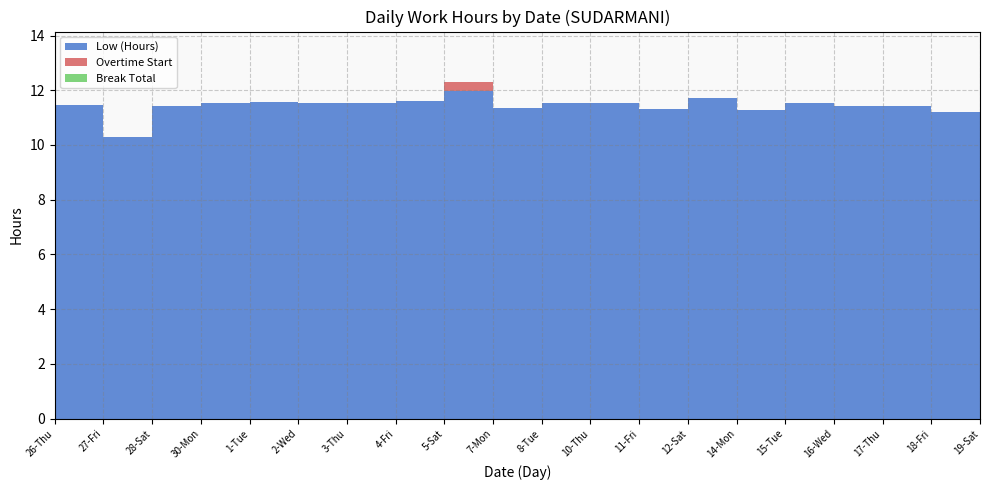

Reading right to left, extract all data points from this chart.

Low (Hours): 11.4	11.2	11.4	11.4	11.6	11.3	11.7	11.3	11.5	11.5	11.4	12.0	11.6	11.5	11.5	11.6	11.5	11.4	10.3	11.4
Overtime Start: 0.0	0.0	0.0	0.0	0.0	0.0	0.0	0.0	0.0	0.0	0.0	0.3	0.0	0.0	0.0	0.0	0.0	0.0	0.0	0.0
Break Total: 0.0	0.0	0.0	0.0	0.0	0.0	0.0	0.0	0.0	0.0	0.0	0.0	0.0	0.0	0.0	0.0	0.0	0.0	0.0	0.0